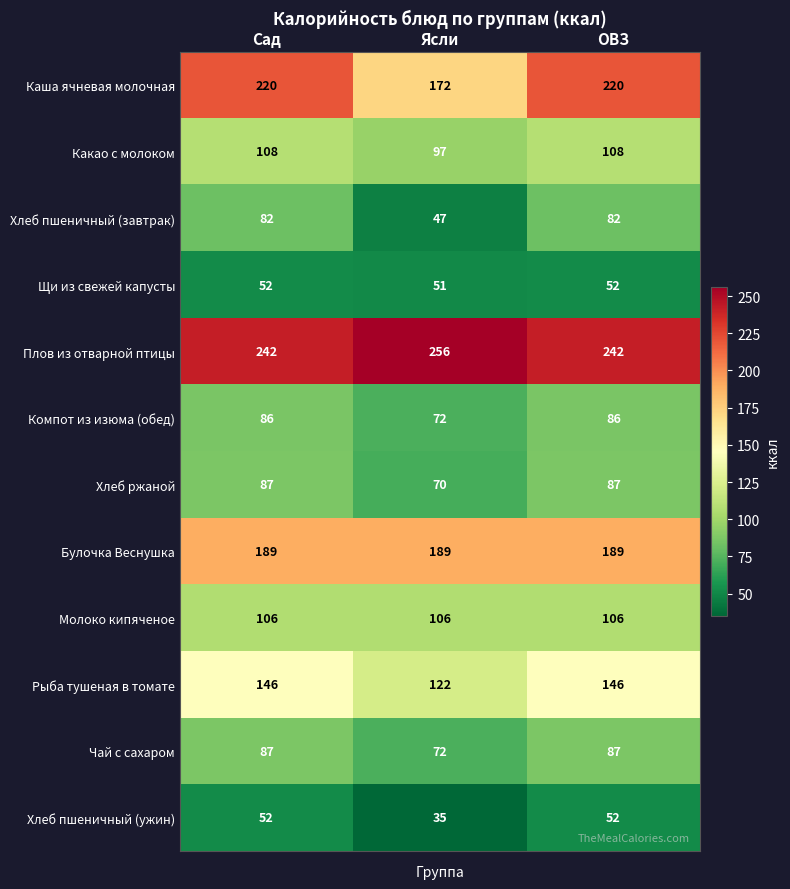

Count the number of data series in this chart.

12